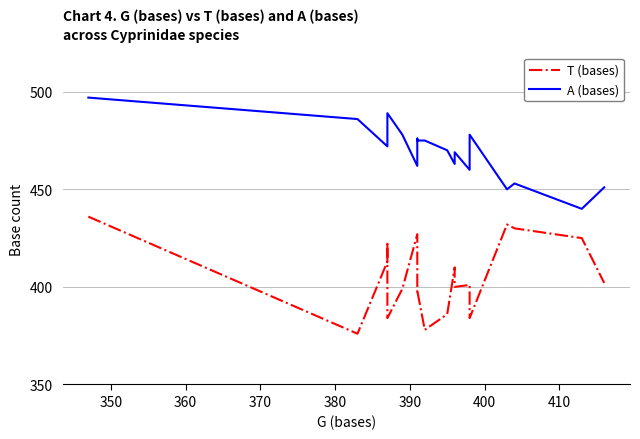

What are all the series names shown in the legend?

T (bases), A (bases)